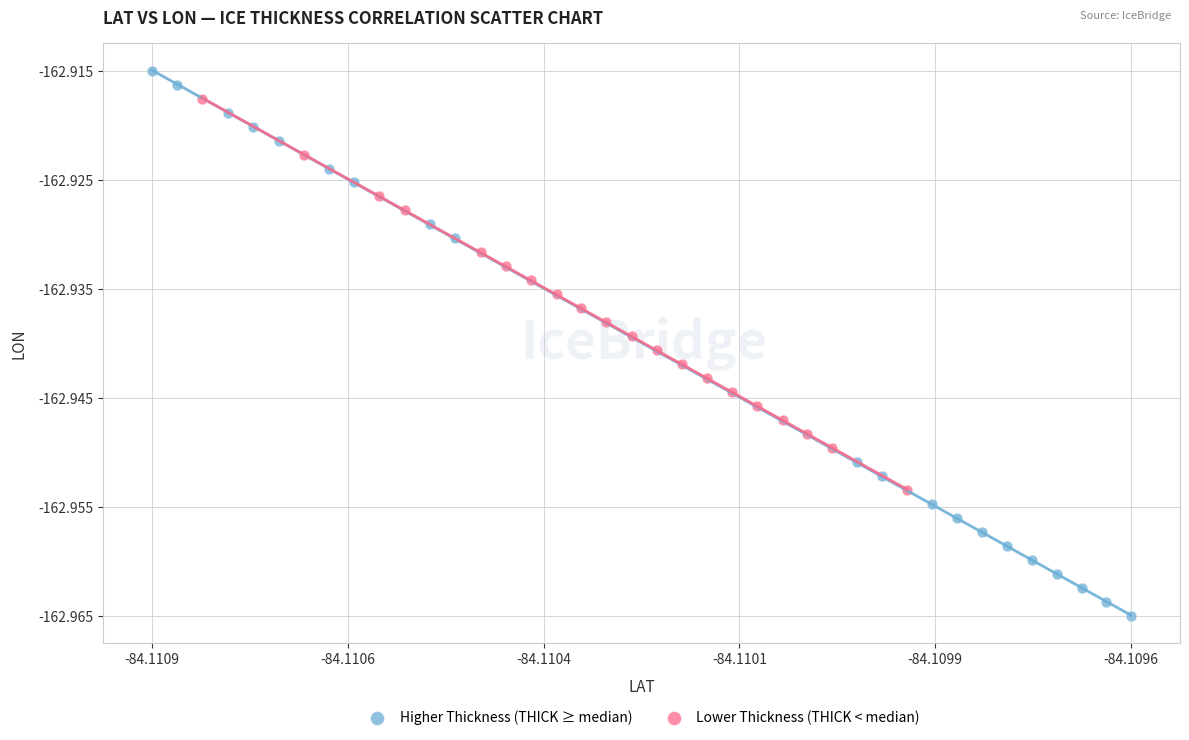

Which series reaches the minimum Y coordinate?

Higher Thickness (THICK ≥ median)